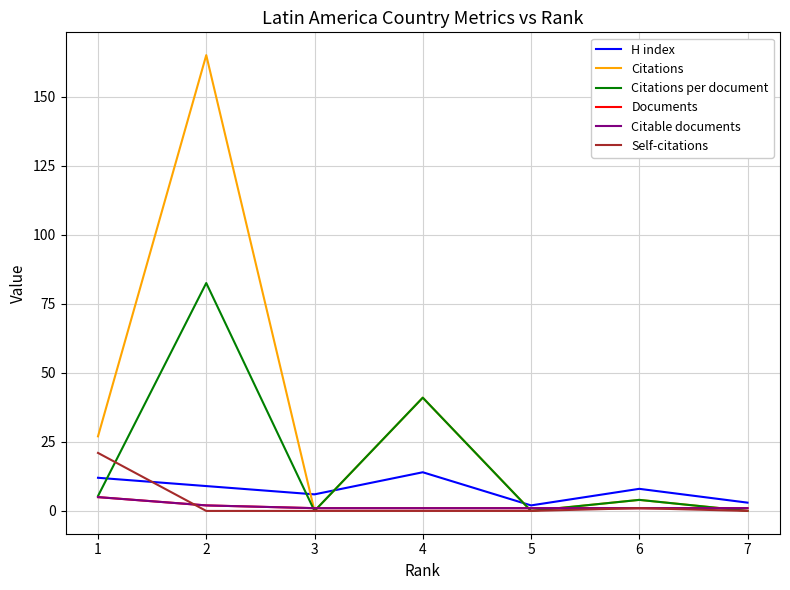

Rank the series by their maximum value, from highest to lowest.

Citations, Citations per document, Self-citations, H index, Documents, Citable documents